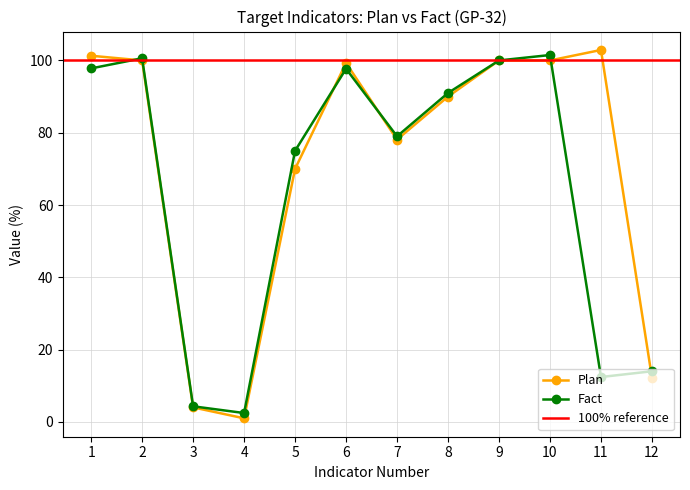

Which series changed the most between 8 and 12?

Plan